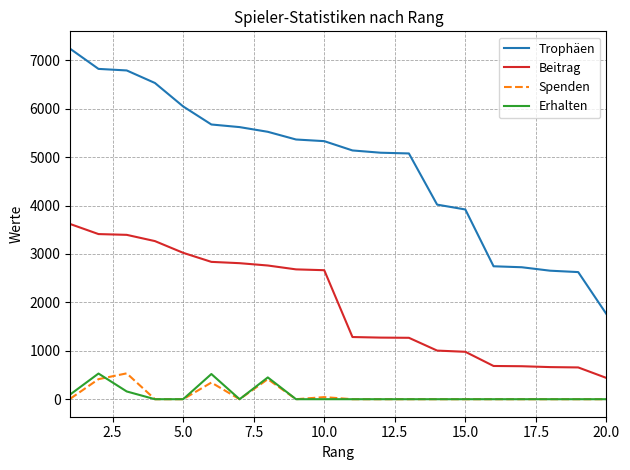

What are all the series names shown in the legend?

Trophäen, Beitrag, Spenden, Erhalten